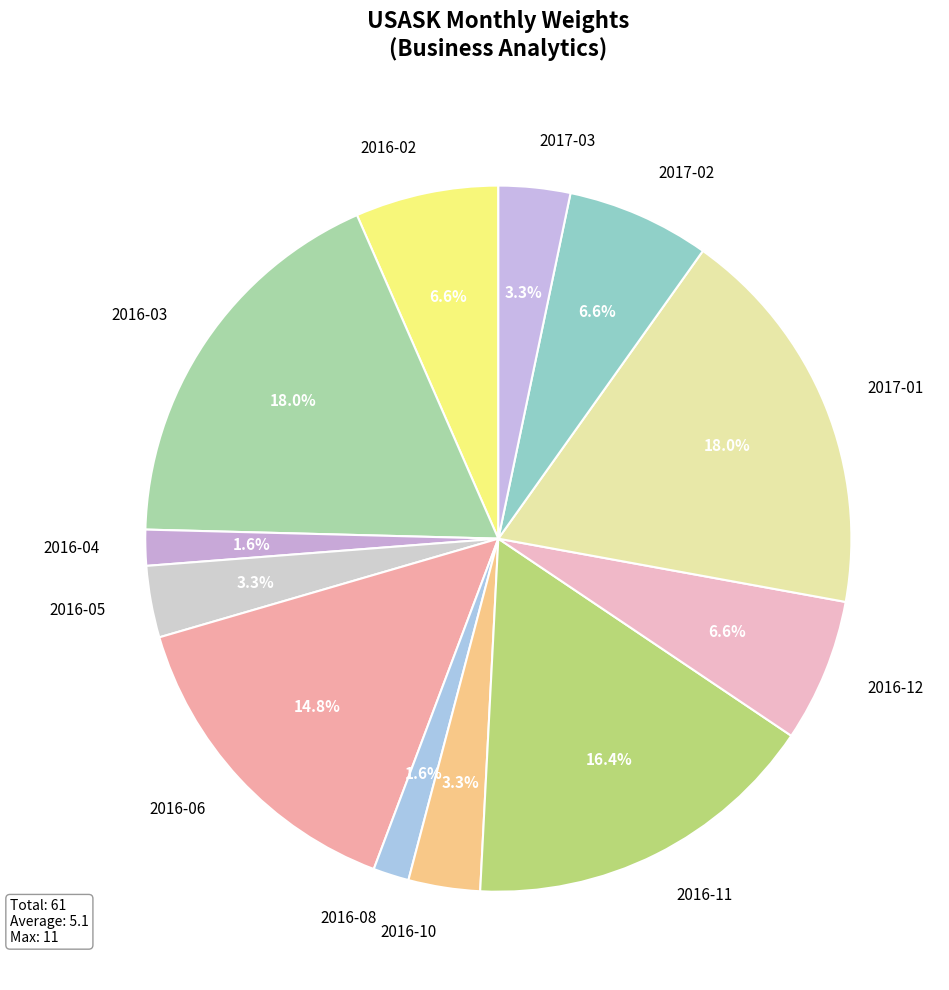

What is the total percentage of 2016-12 and 2016-11?

23.0%